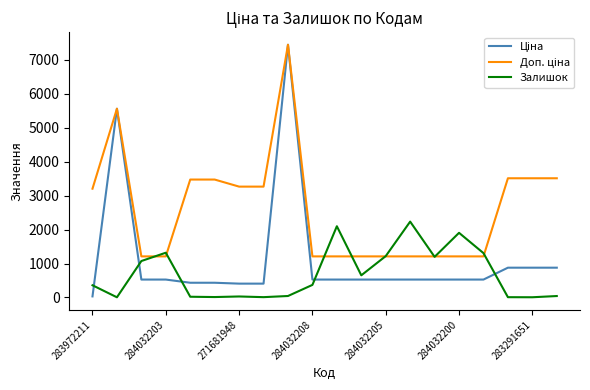

Is it true that Залишок equals 30.0 at 271681948?

True